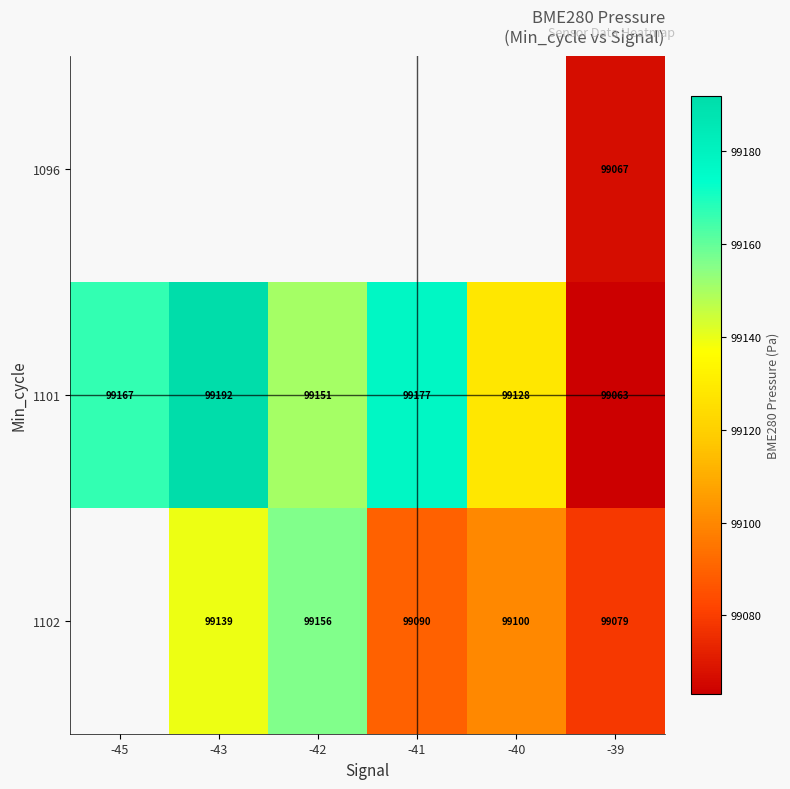

Is the value of 1102 at -39 greater than the value of 1101 at -39?

Yes